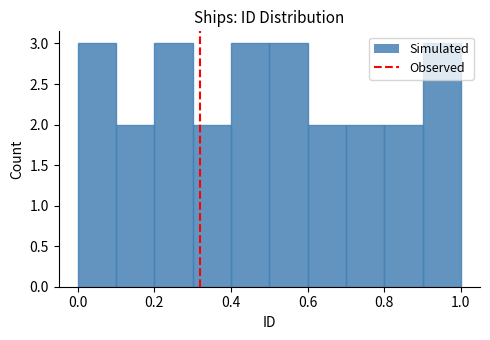

Reading left to right, list every bar in this chart as the range it spans on the x-axis followed by its height. The values are not printed on the chart, so give them approximately, as read against the axis.

0.0 to 0.1: 3
0.1 to 0.2: 2
0.2 to 0.3: 3
0.3 to 0.4: 2
0.4 to 0.5: 3
0.5 to 0.6: 3
0.6 to 0.7: 2
0.7 to 0.8: 2
0.8 to 0.9: 2
0.9 to 1.0: 3